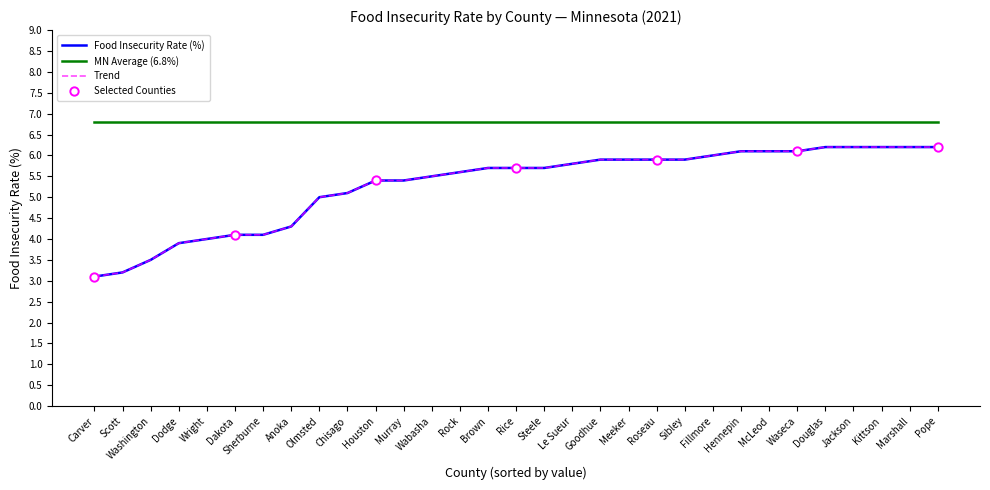

What is the label of the 21st point from the right?

Houston